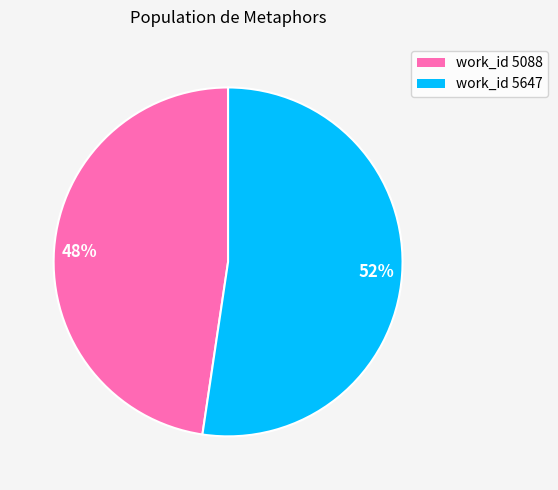

Which slice is the largest?

52%